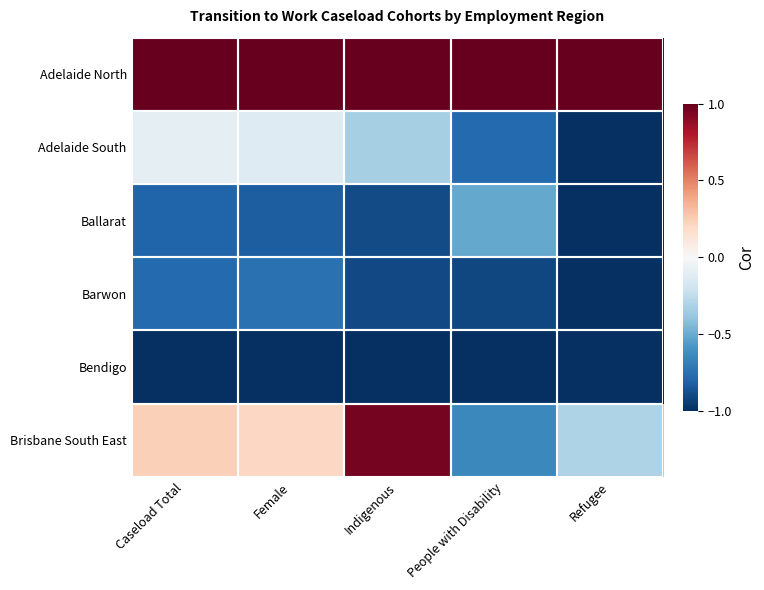

Which series has the largest range (max minus min)?

Brisbane South East